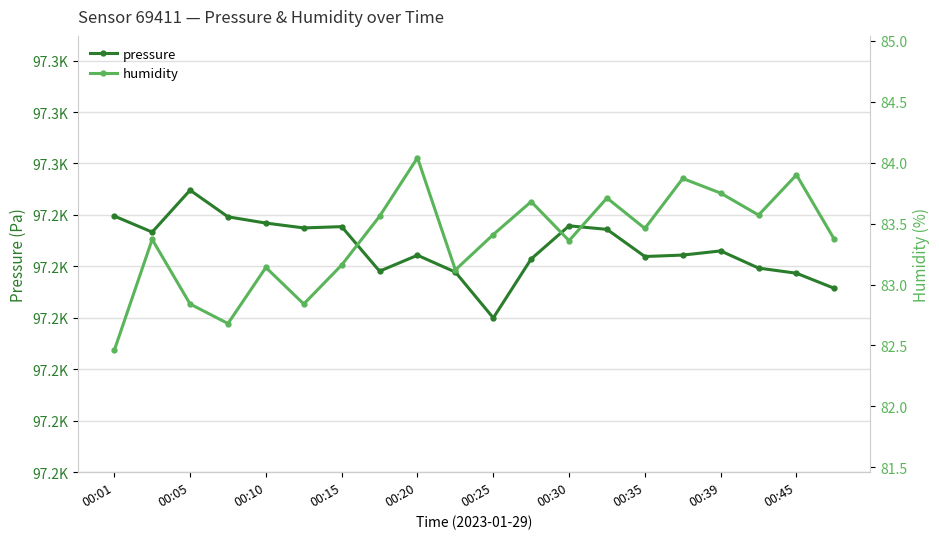

How many data points in pressure are less than 97243?

10